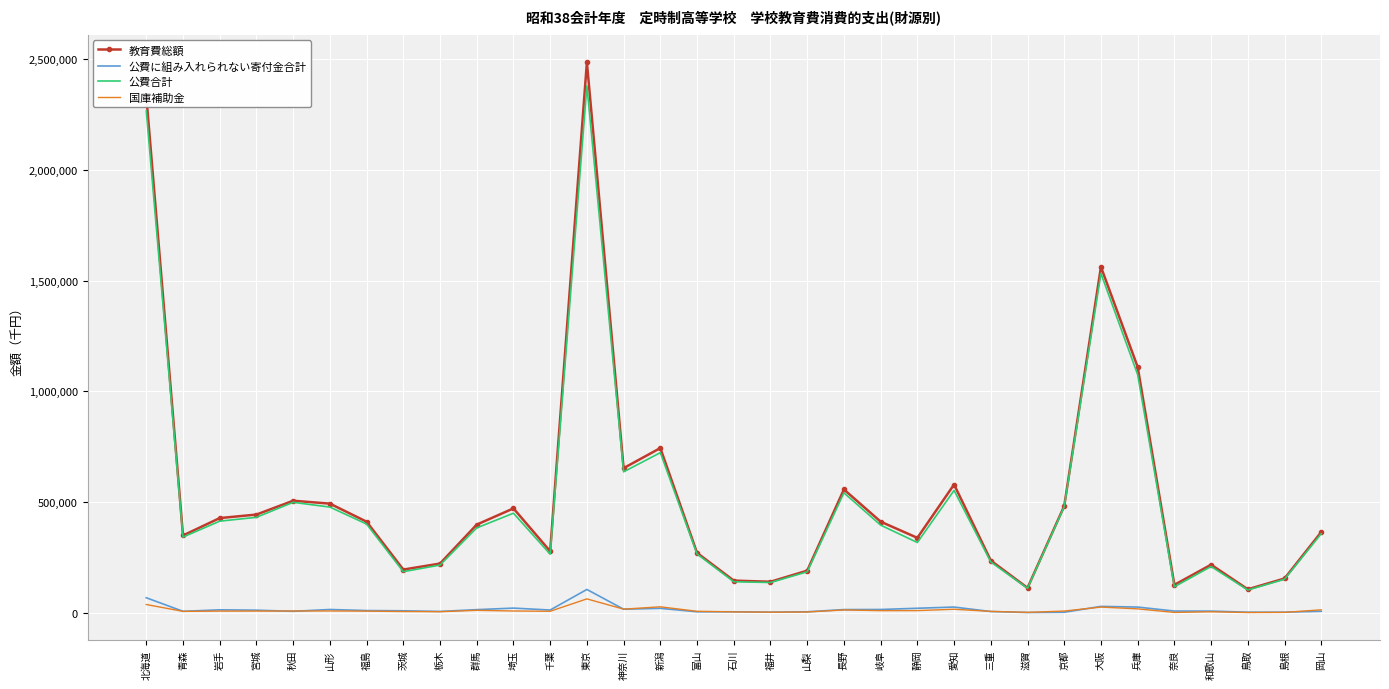

What is the maximum value shown in the chart?

2485072